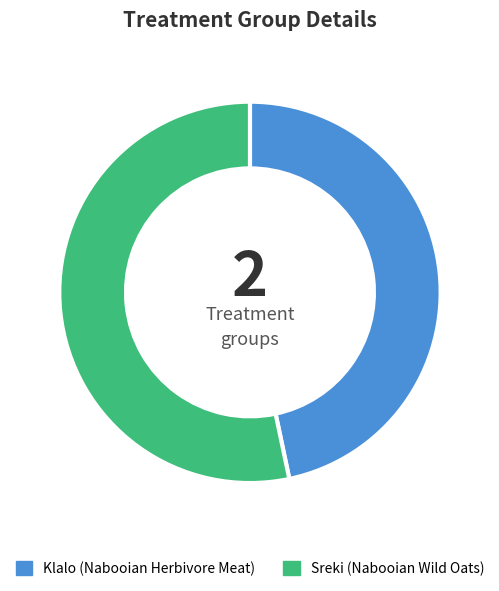

Is the sum of Sreki and Klalo greater than half?

Yes